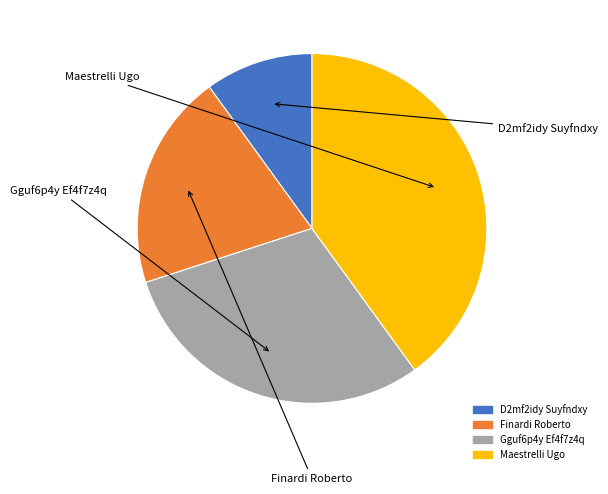

Rank the categories by value from highest to lowest.

Maestrelli Ugo, Gguf6p4y Ef4f7z4q, Finardi Roberto, D2mf2idy Suyfndxy